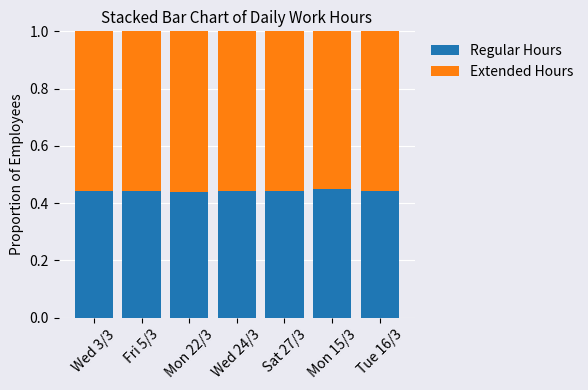

Count the Regular Hours values in the range 0 to 1.

7